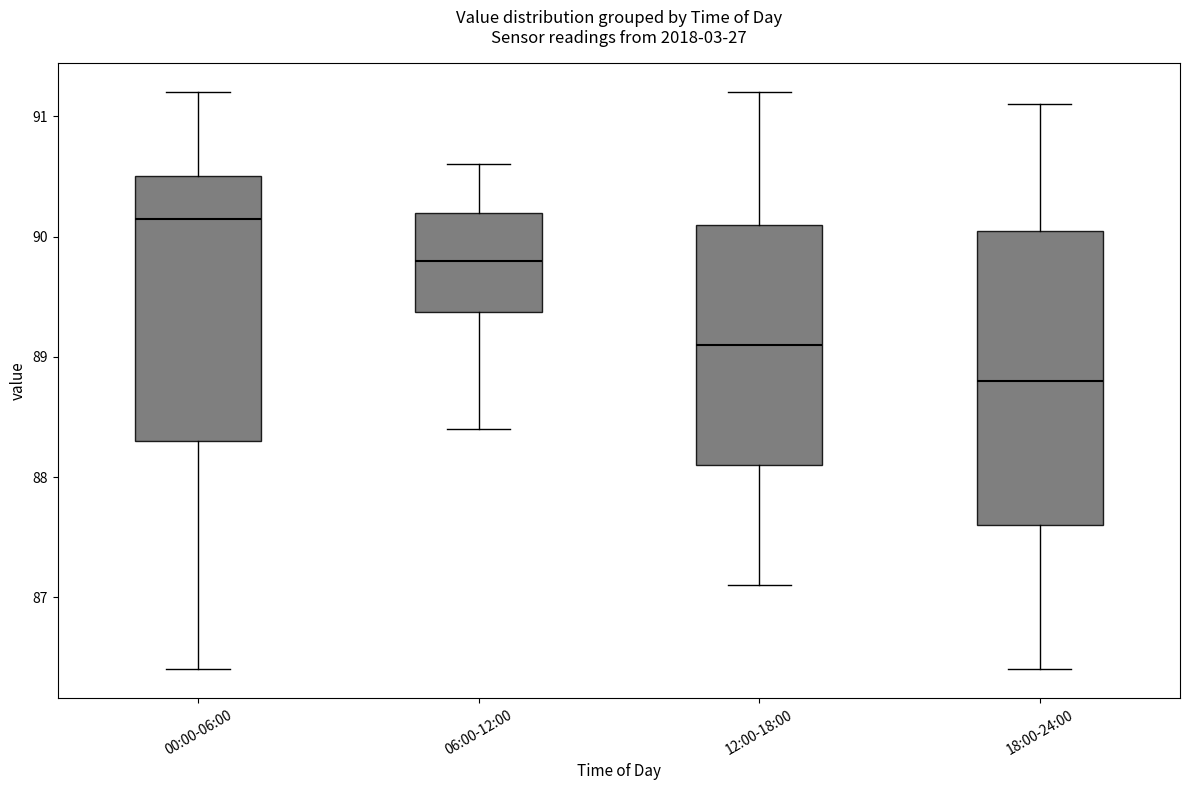

Reading left to right, transcribe this box plot: for each box, give where its median line is, the range the box spans, and where its two whiskers end, as read against the y-axis. The values are not printed on the chart, so give them approximately, as read against the axis.

00:00-06:00: median 90.2, box 88.3 to 90.5, whiskers 86.4 to 91.2
06:00-12:00: median 89.8, box 89.4 to 90.2, whiskers 88.4 to 90.6
12:00-18:00: median 89.1, box 88.1 to 90.1, whiskers 87.1 to 91.2
18:00-24:00: median 88.8, box 87.6 to 90.1, whiskers 86.4 to 91.1